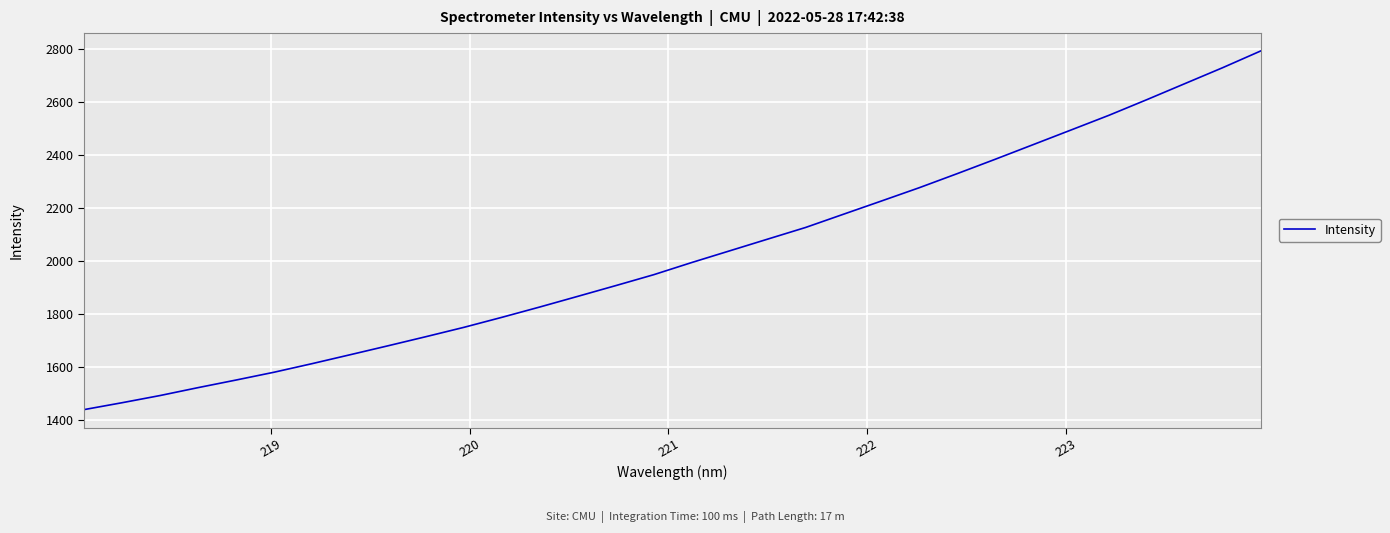

True or false: the data has more than 2 interior local peaks.

False